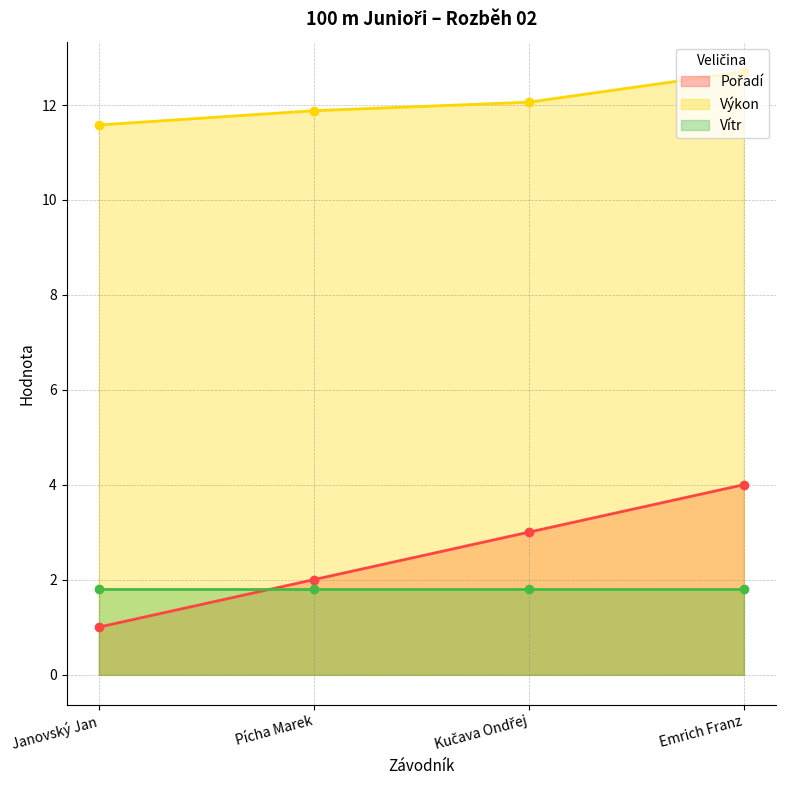

Read the Výkon value at Janovský Jan.

11.6